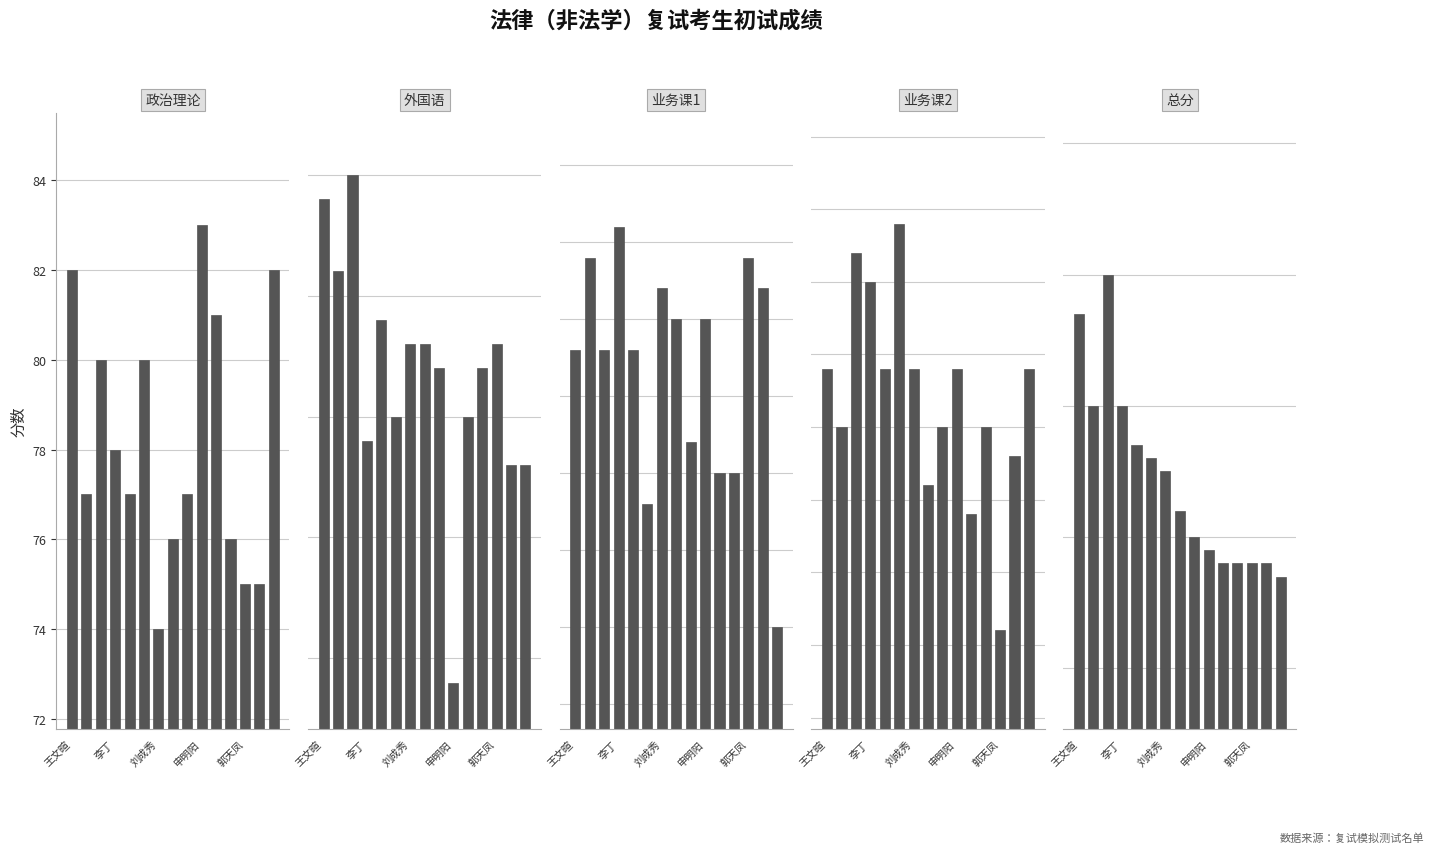

What is the difference between the 业务课2 values at 申明阳 and 13?

6